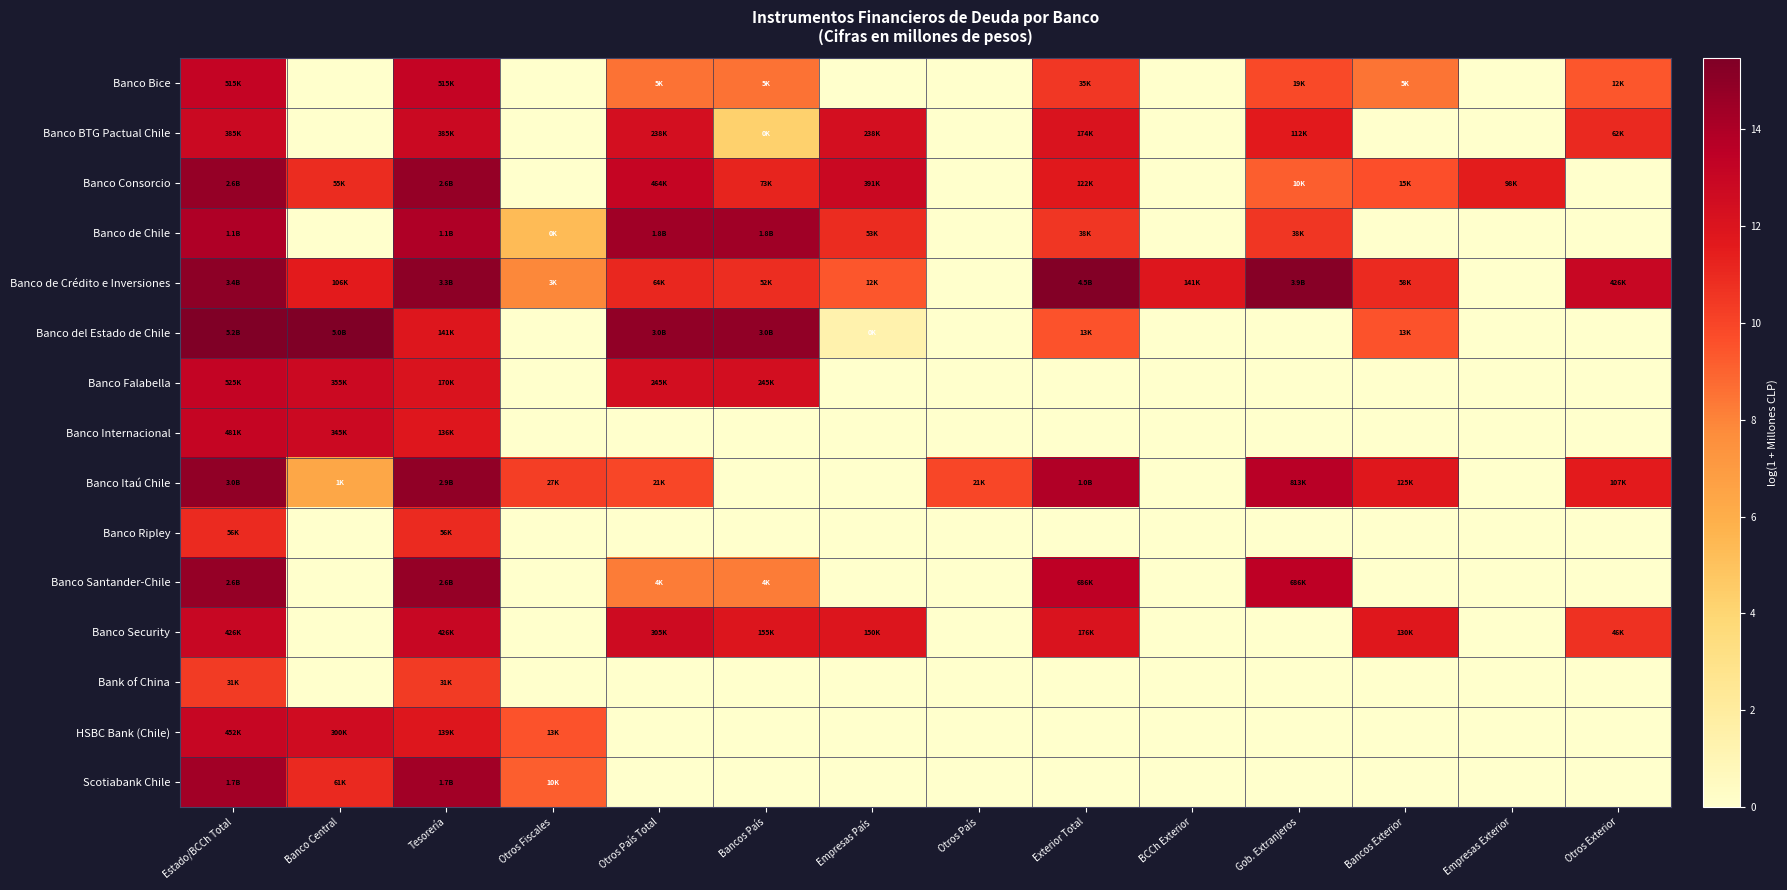

What is the difference between the highest and lowest values at Empresas Exterior?

11.5